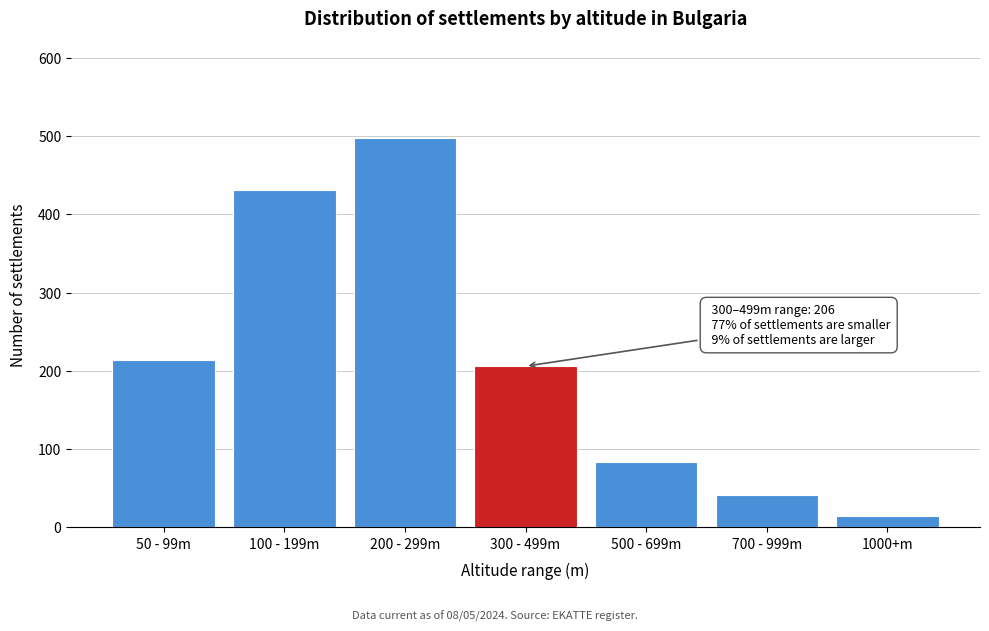

Reading right to left, list all the values displayed in this chart.

1000+m=15	700 - 999m=42	500 - 699m=83	300 - 499m=206	200 - 299m=497	100 - 199m=431	50 - 99m=214